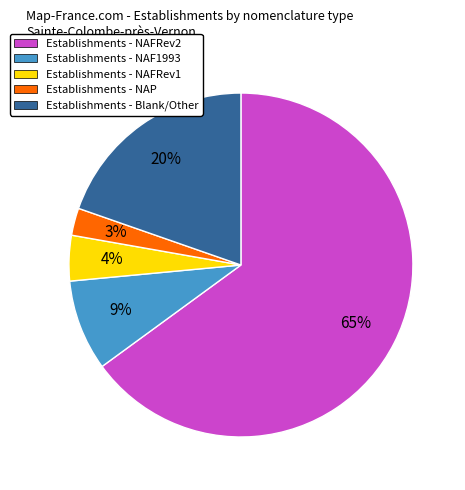

Combined, do Establishments - Blank/Other and Establishments - NAFRev2 account for over 50%?

Yes